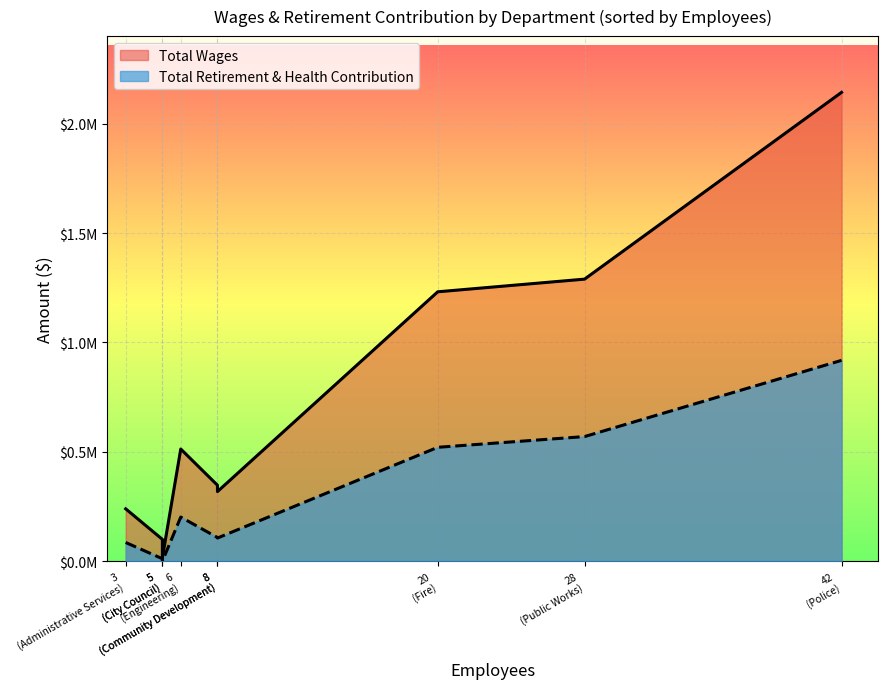

How many data points in Total Wages are above 347041?

4